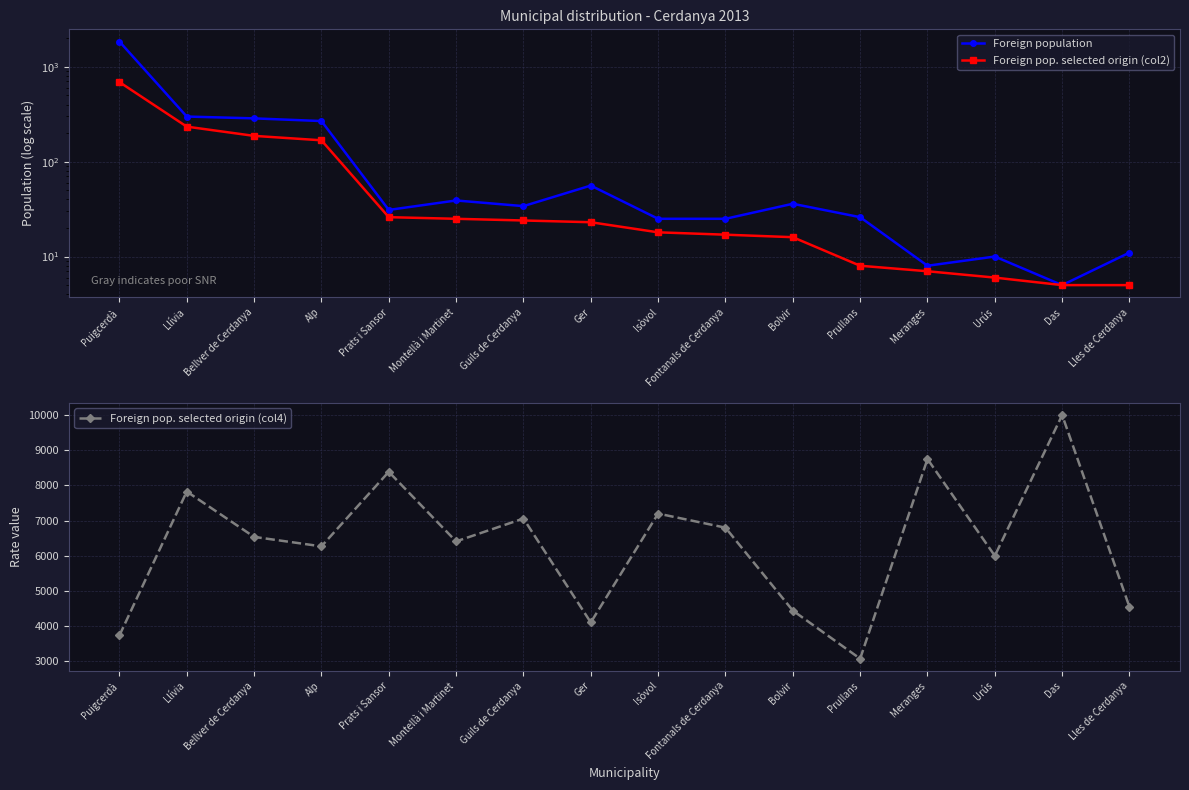

At how many categories does at least one series exceed 6792?

7